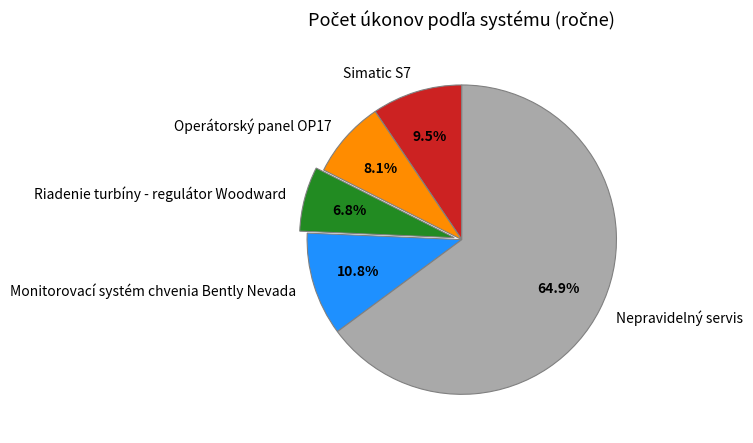

What percentage is the Riadenie turbíny - regulátor Woodward slice, to the nearest percent?

7%